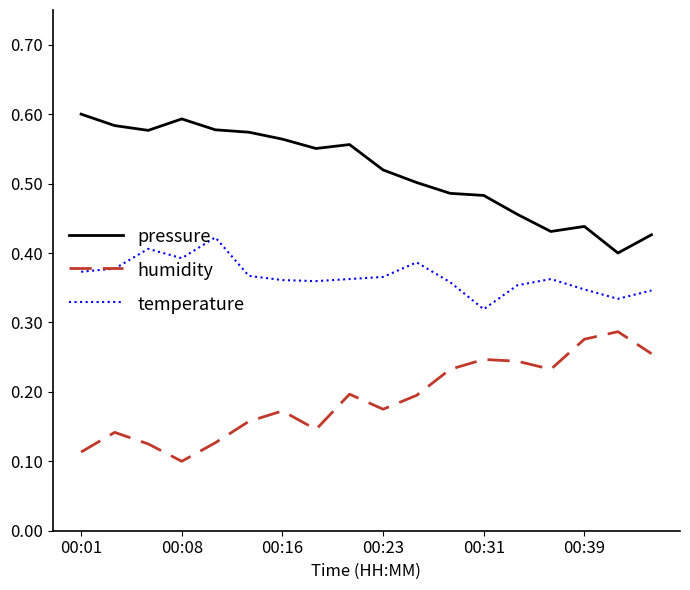

True or false: humidity and pressure cross at least once.

False